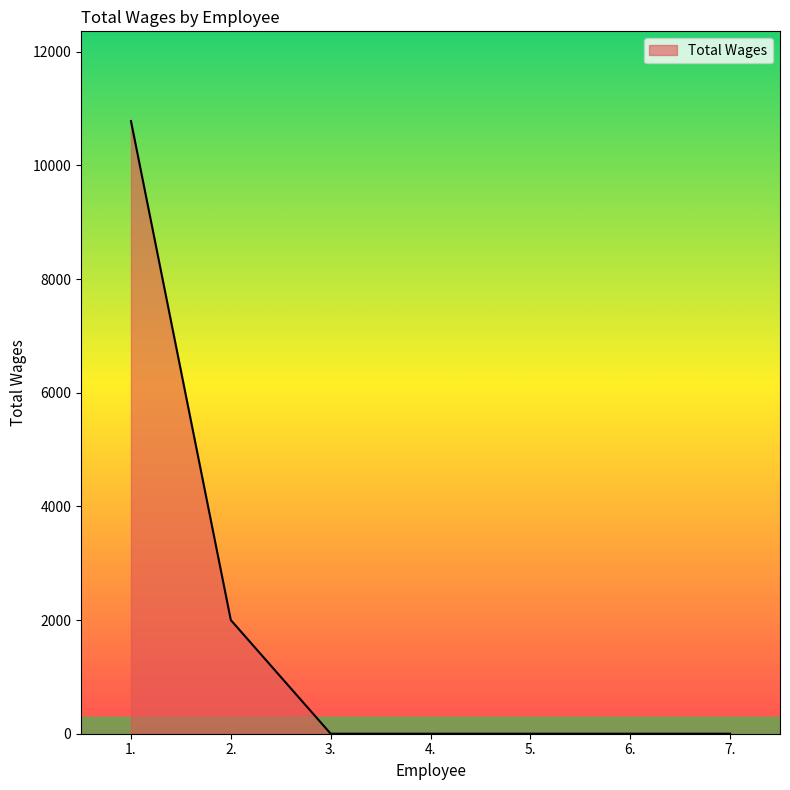

What is the sum of all values?

12780